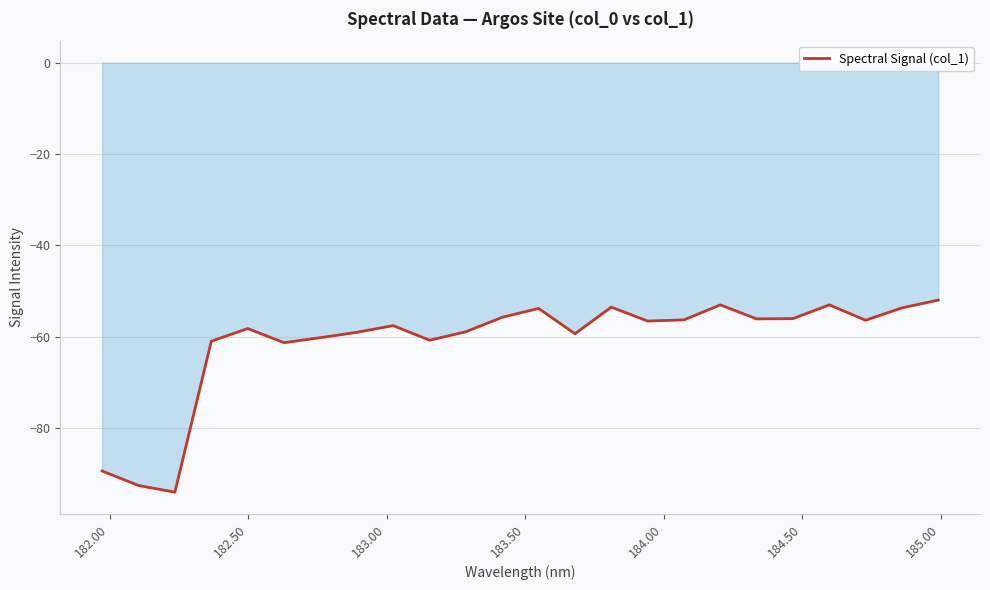

What is the greatest value displayed?

-52.0